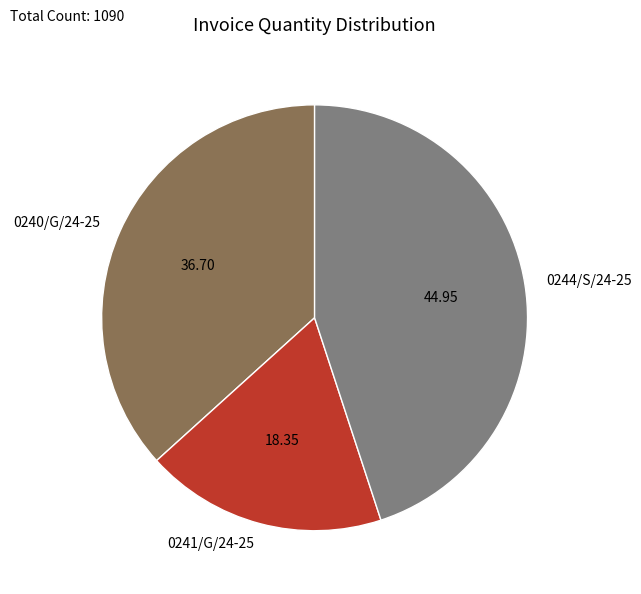

Combined, do 0244/S/24-25 and 0241/G/24-25 account for over 50%?

Yes